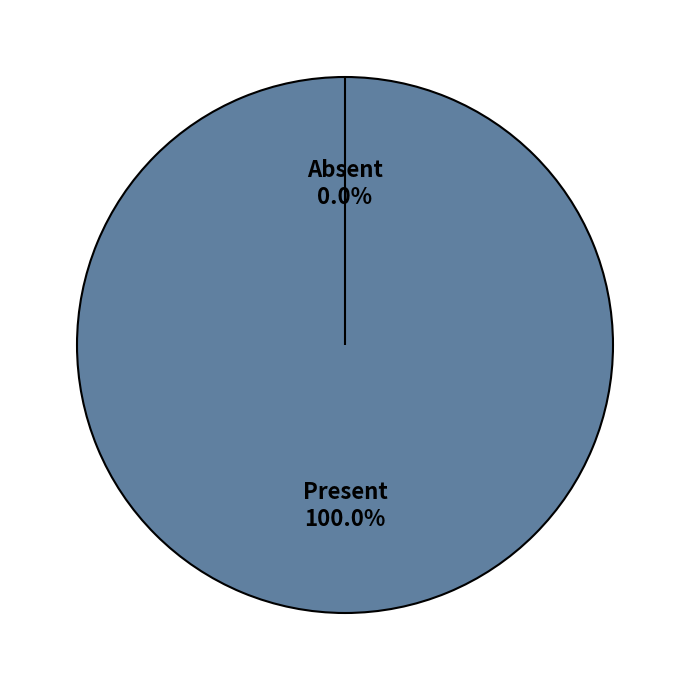

Rank the categories by value from lowest to highest.

io_index=0, io_index=1